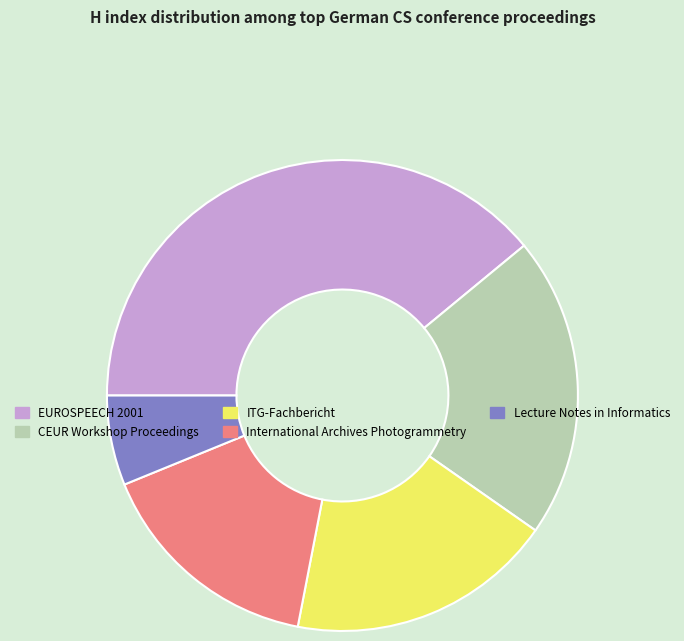

What is the largest slice in the pie chart?

EUROSPEECH 2001